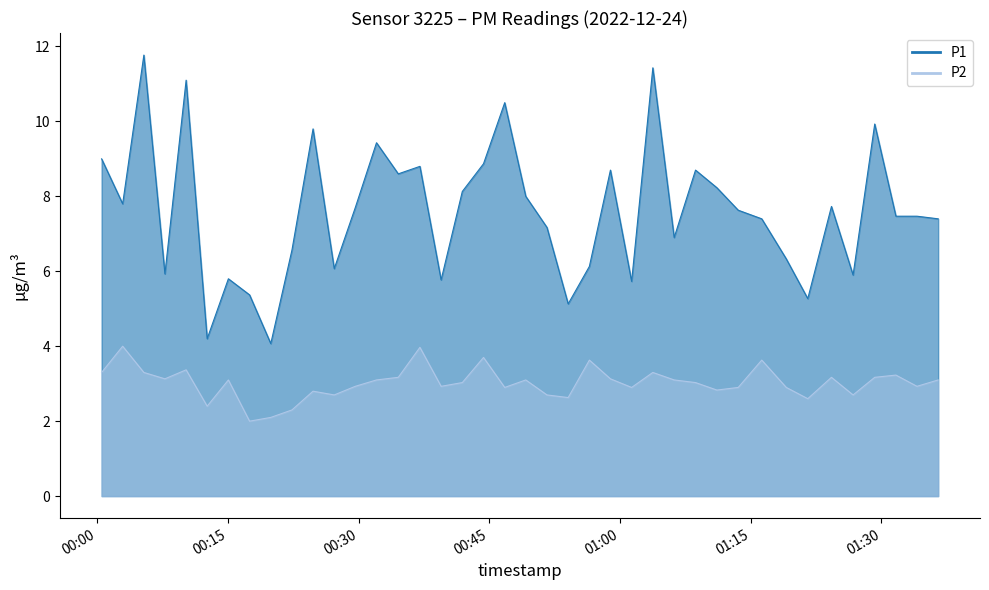

Read the P2 value at 2022-12-24T00:44:20.

3.7